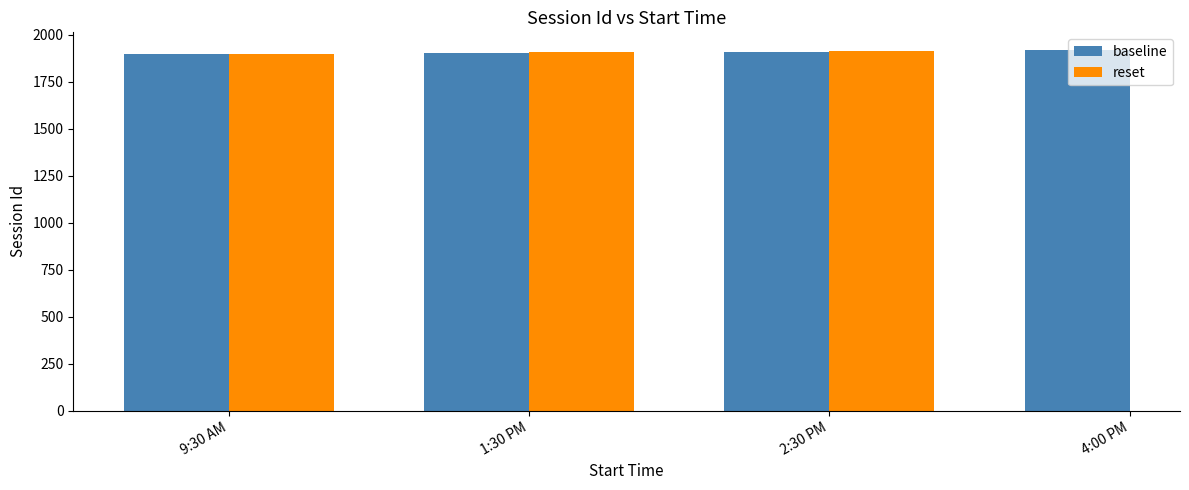

What are all the series names shown in the legend?

baseline, reset